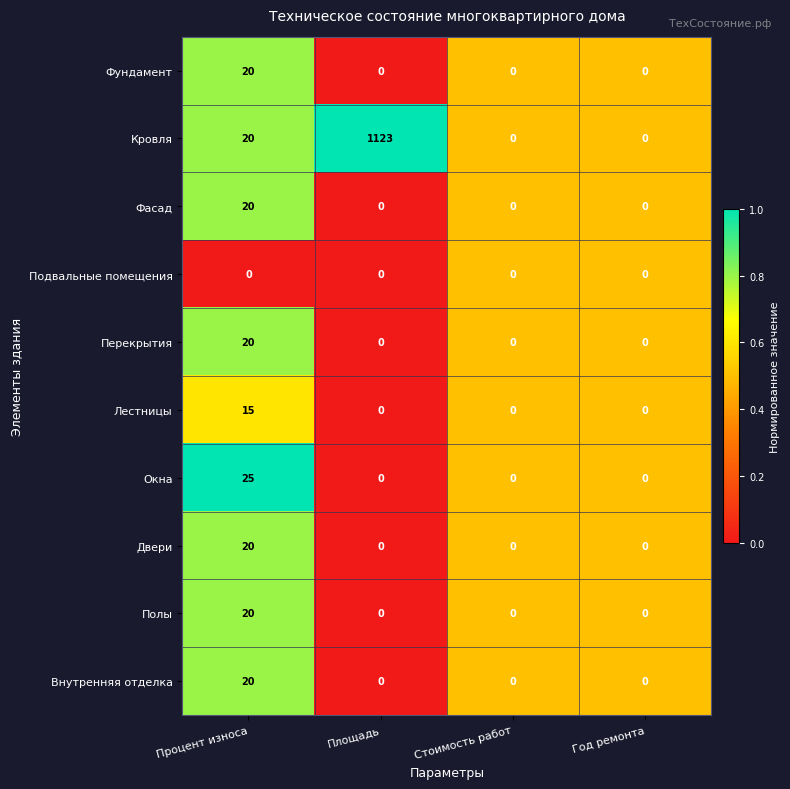

What is the difference between the highest and lowest values at Площадь?

1123